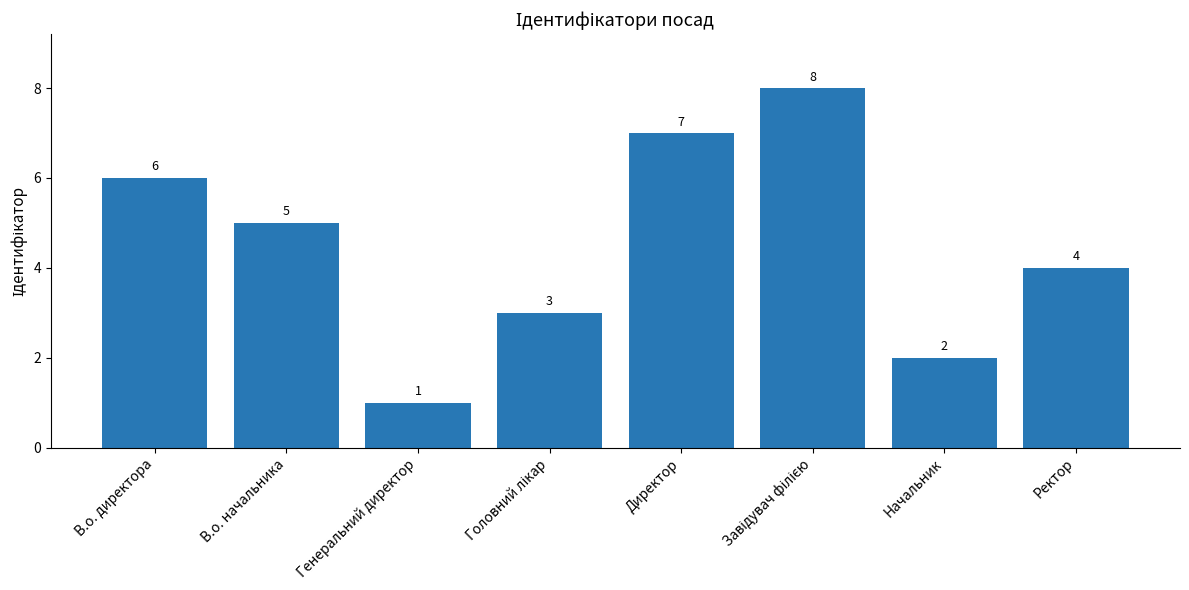

What is the label of the 7th bar from the right?

В.о. начальника